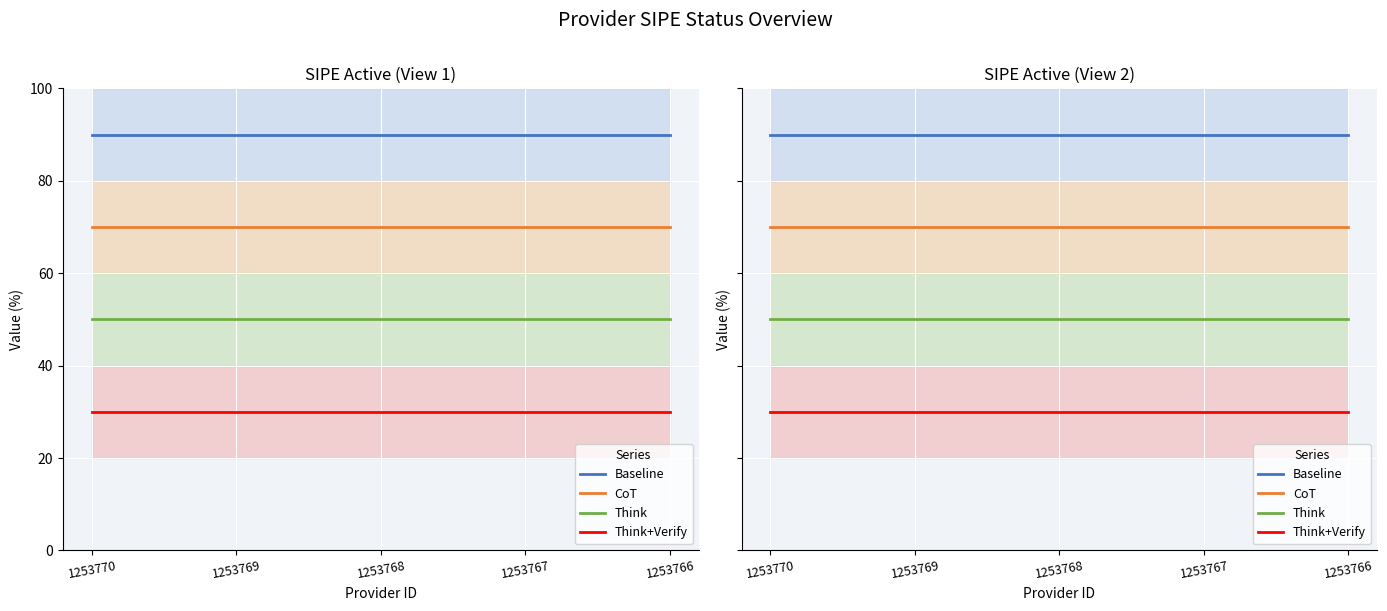

What is the sum of all Baseline values?

450